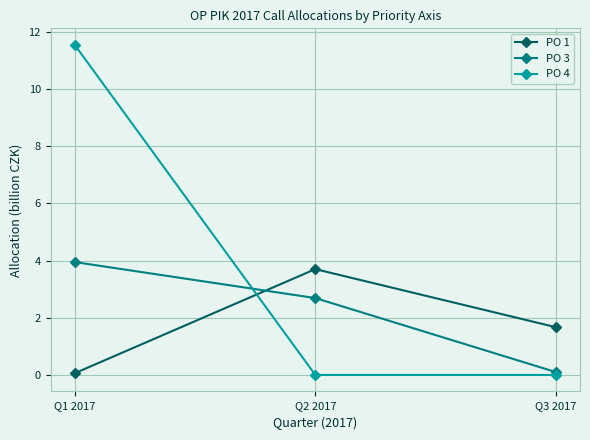

Which series has the widest spread of values?

PO 4